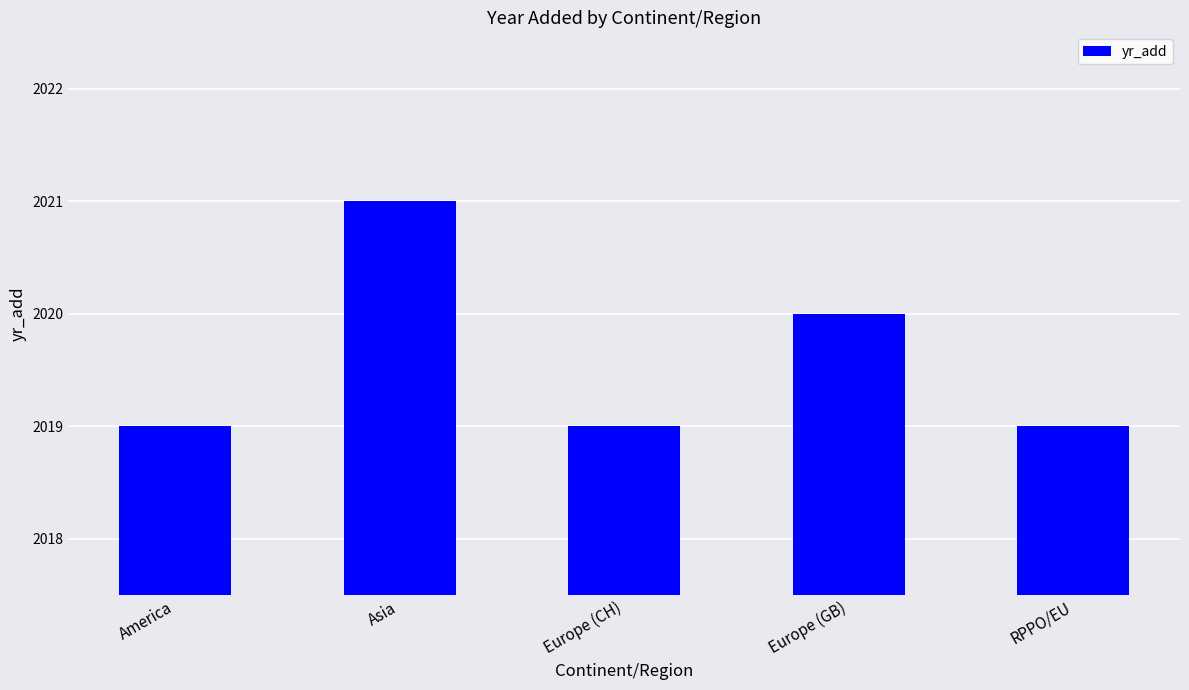

Reading right to left, list all the values displayed in this chart.

RPPO/EU=2019	Europe (GB)=2020	Europe (CH)=2019	Asia=2021	America=2019